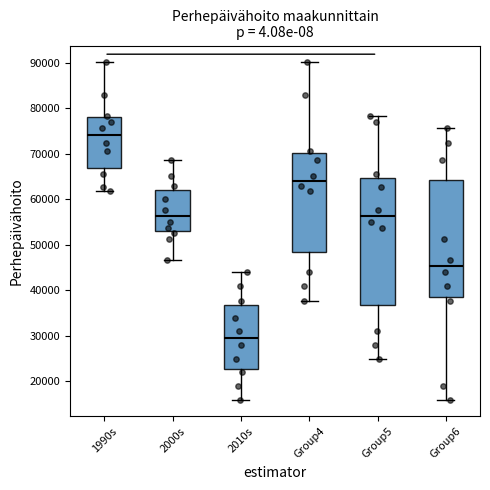

Where is the lower edge of the box for 2000s on the y-axis? The values are not printed on the chart, so give them approximately, as read against the axis.

53000